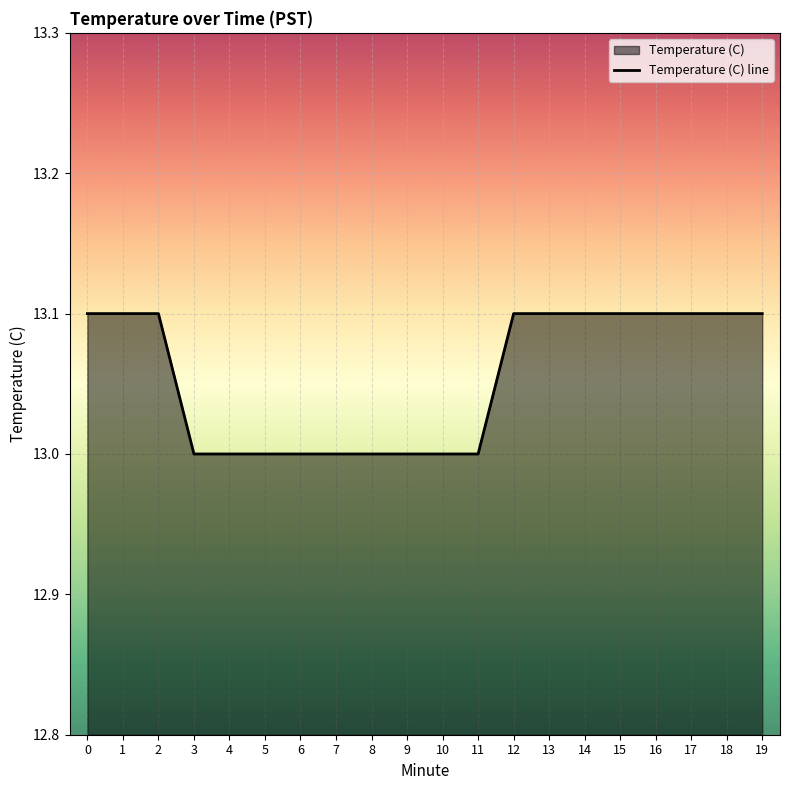

What is the change in value from 6 to 13?

+0.1